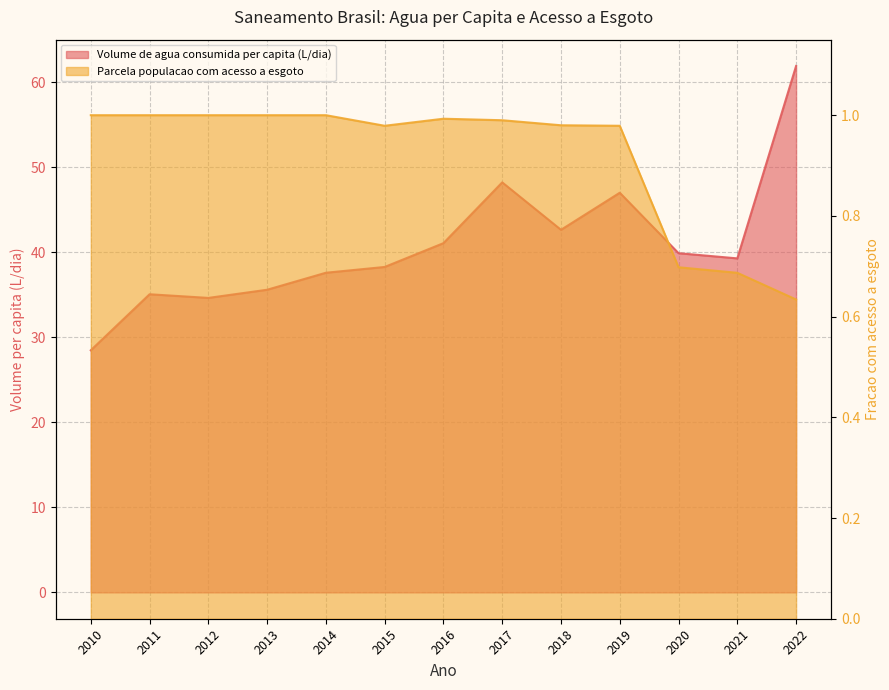

At which category is the sum across all series the highest?

2022